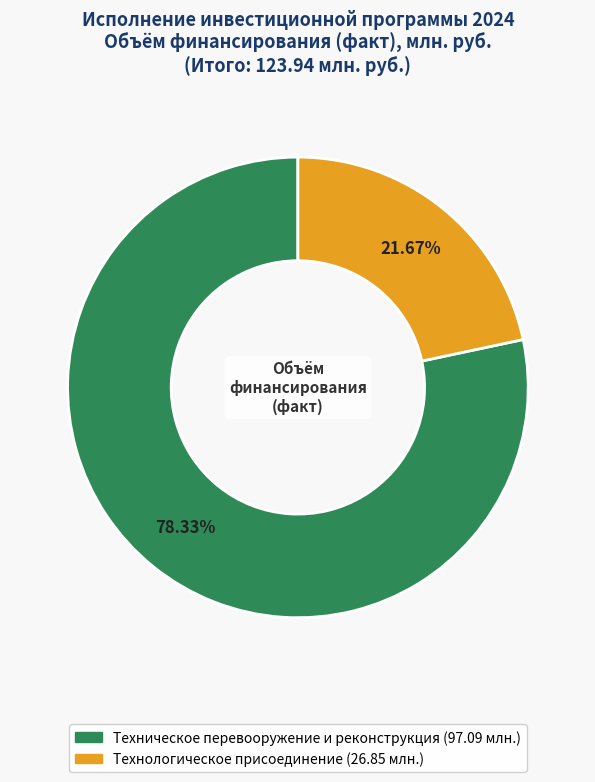

Is there any slice that represents more than half of the pie?

Yes